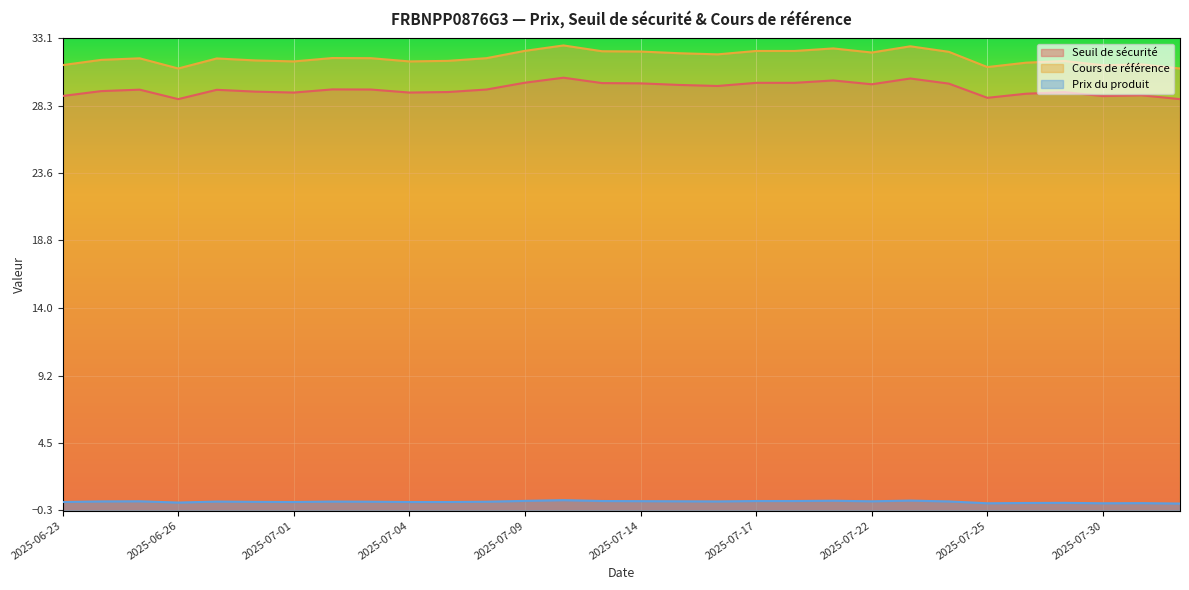

What is the maximum value for Cours de référence?

32.6